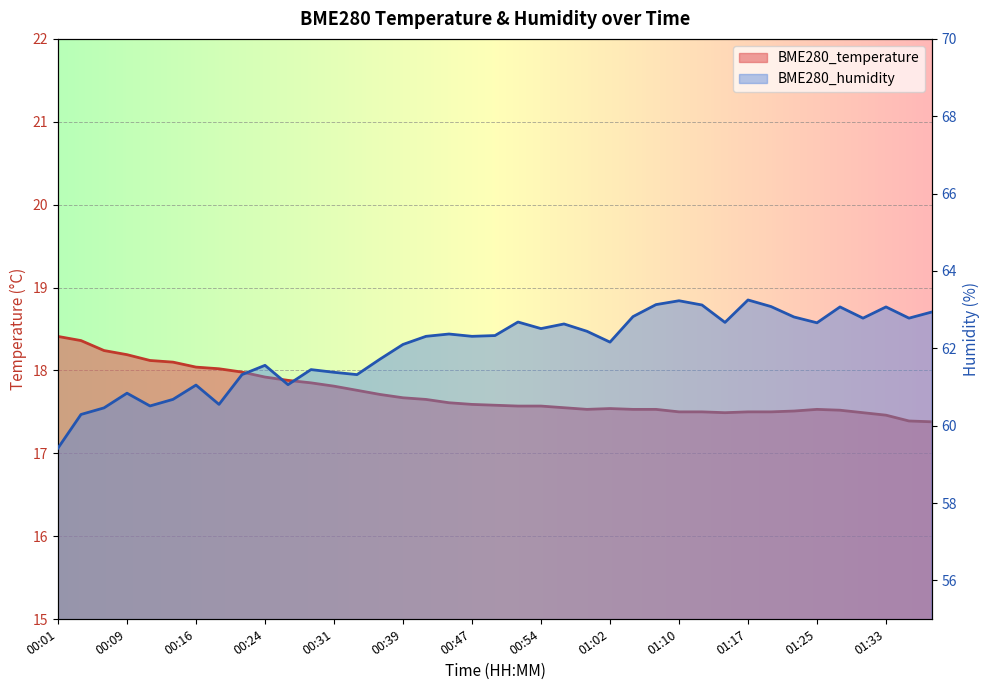

What is the value of the BME280_humidity point at the 19th from the left?

62.3